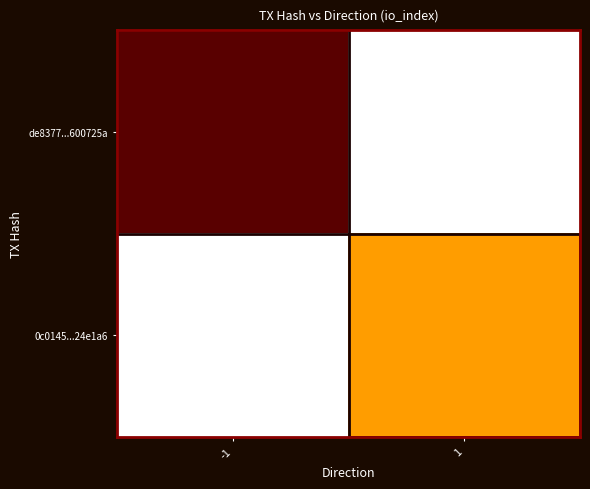

Which series has the largest total across all categories?

de8377...600725a